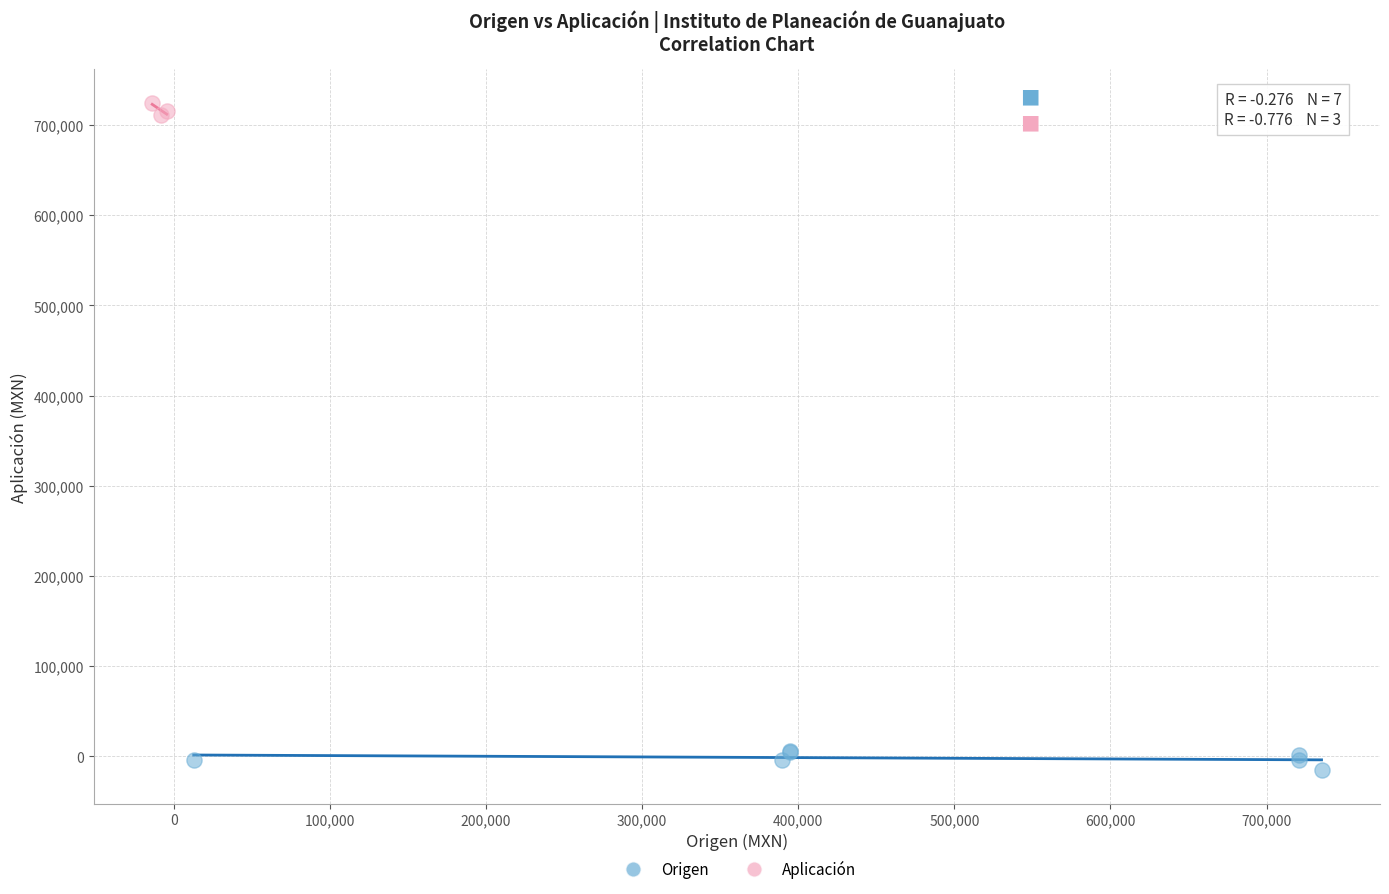

Which series contains the highest Y value?

Aplicación